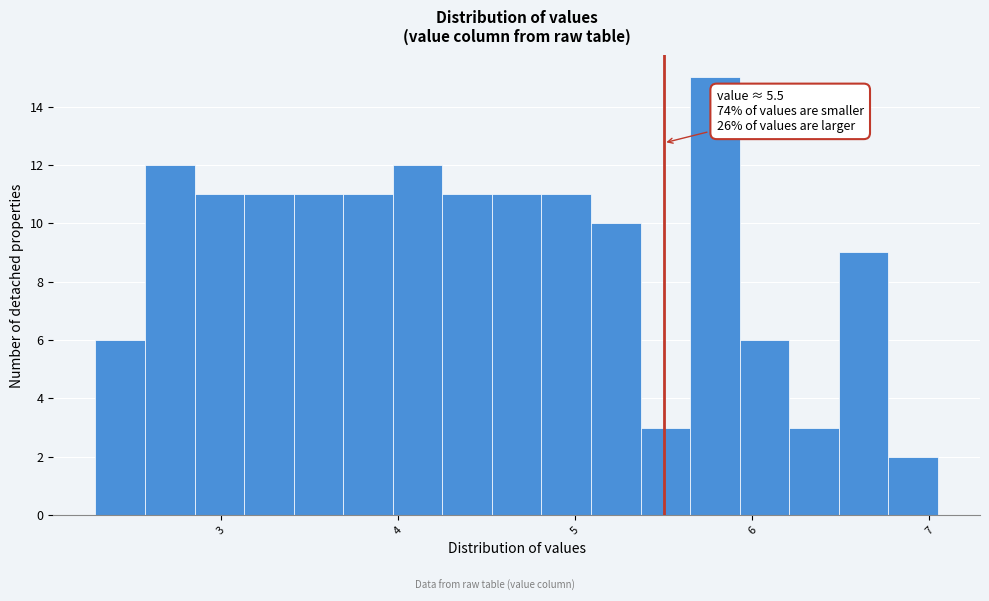

Read against the x-axis, roughly where is the centre of the tallest bar?

5.8